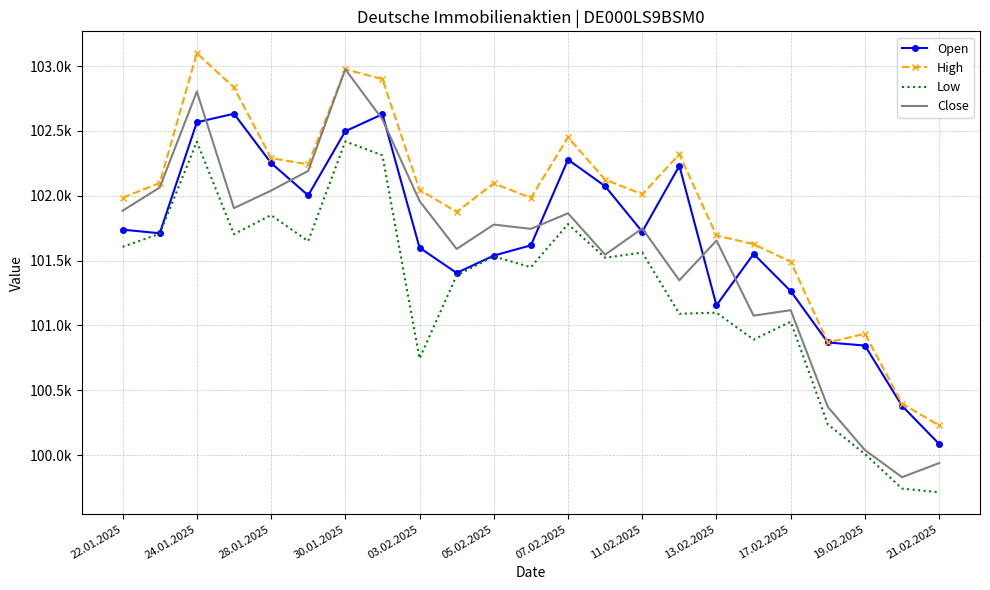

In Low, how many points are higher than both neighbors (excluding endpoints)?

8